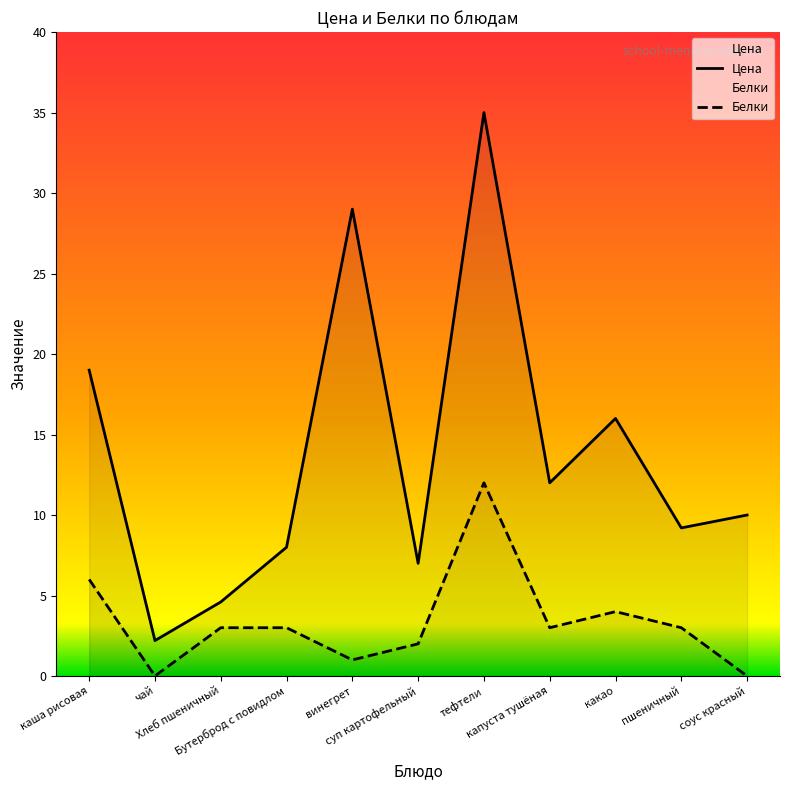

True or false: Цена and Белки intersect in this chart.

False